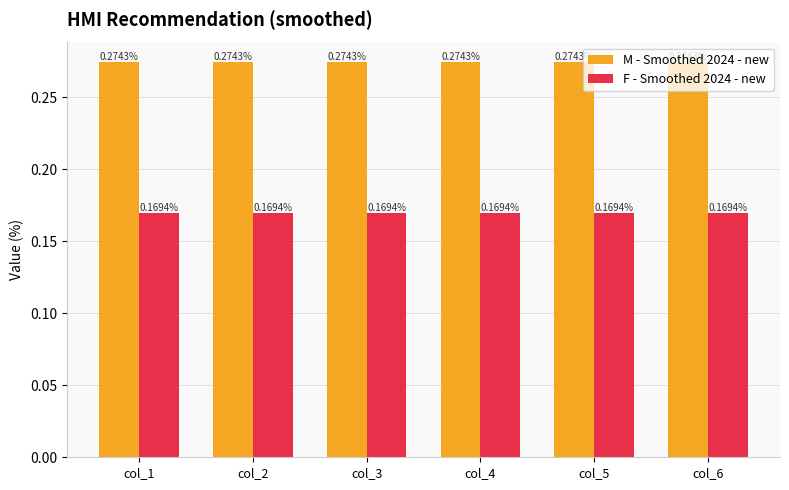

Is the value of M - Smoothed 2024 - new at col_4 greater than the value of F - Smoothed 2024 - new at col_1?

Yes